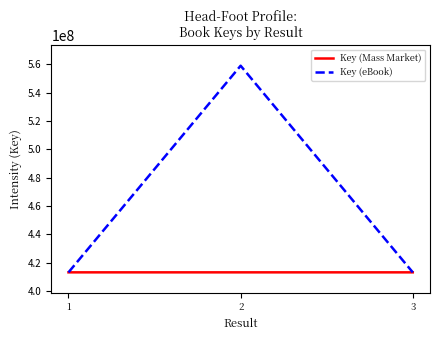

Is the value of Key (Mass Market) at 3 greater than the value of Key (eBook) at 2?

No